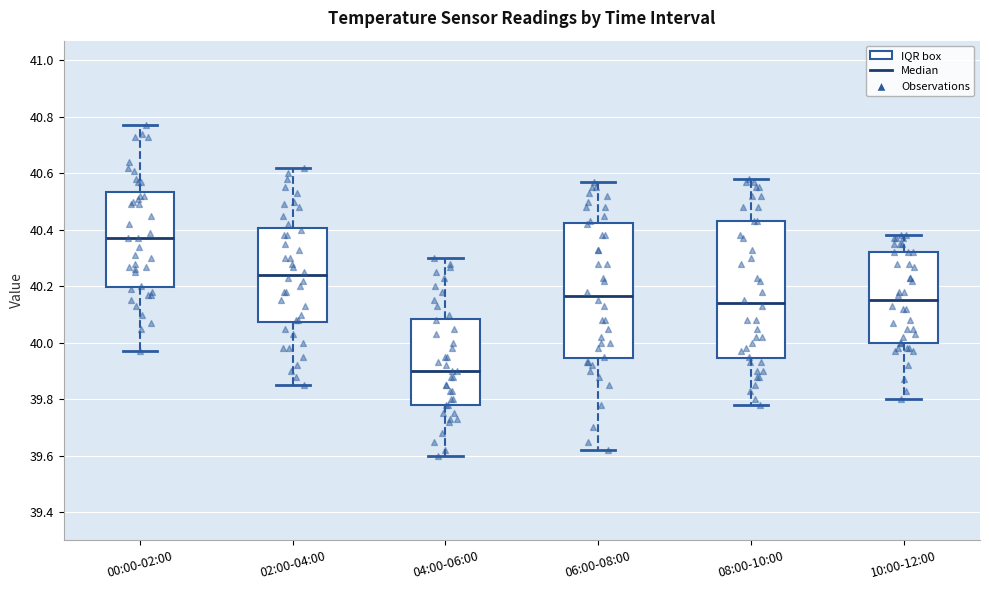

Reading left to right, read every box against the y-axis: the position of its median line, the range the box covers, and the ends of its whiskers. The values are not printed on the chart, so give them approximately, as read against the axis.

00:00-02:00: median 40.38, box 40.20 to 40.54, whiskers 39.98 to 40.78
02:00-04:00: median 40.24, box 40.08 to 40.40, whiskers 39.86 to 40.62
04:00-06:00: median 39.90, box 39.78 to 40.08, whiskers 39.60 to 40.30
06:00-08:00: median 40.16, box 39.94 to 40.42, whiskers 39.62 to 40.58
08:00-10:00: median 40.14, box 39.94 to 40.44, whiskers 39.78 to 40.58
10:00-12:00: median 40.16, box 40.00 to 40.32, whiskers 39.80 to 40.38